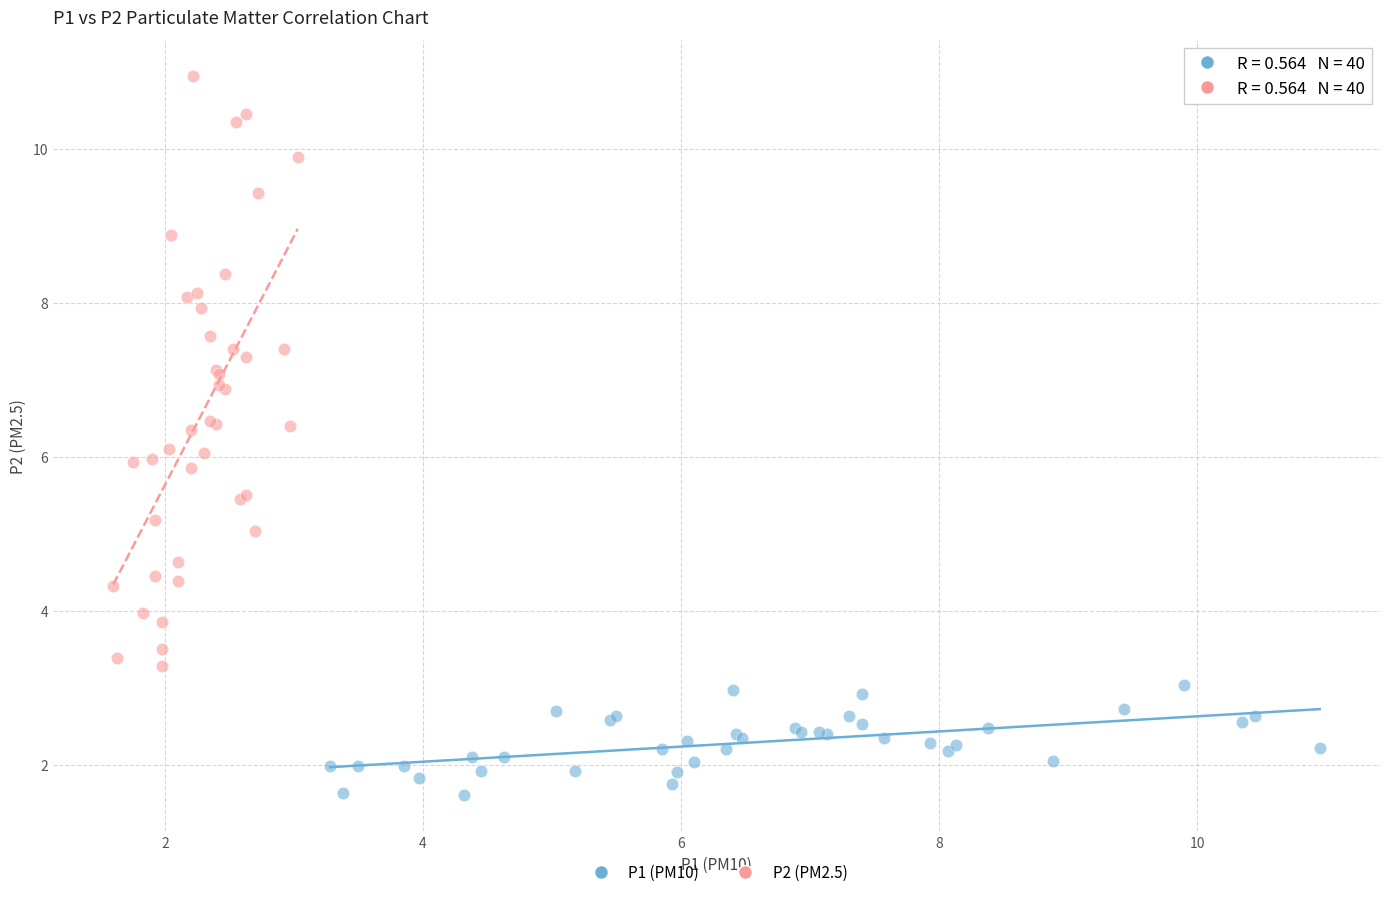

Which series reaches the minimum Y coordinate?

P1 (PM10)